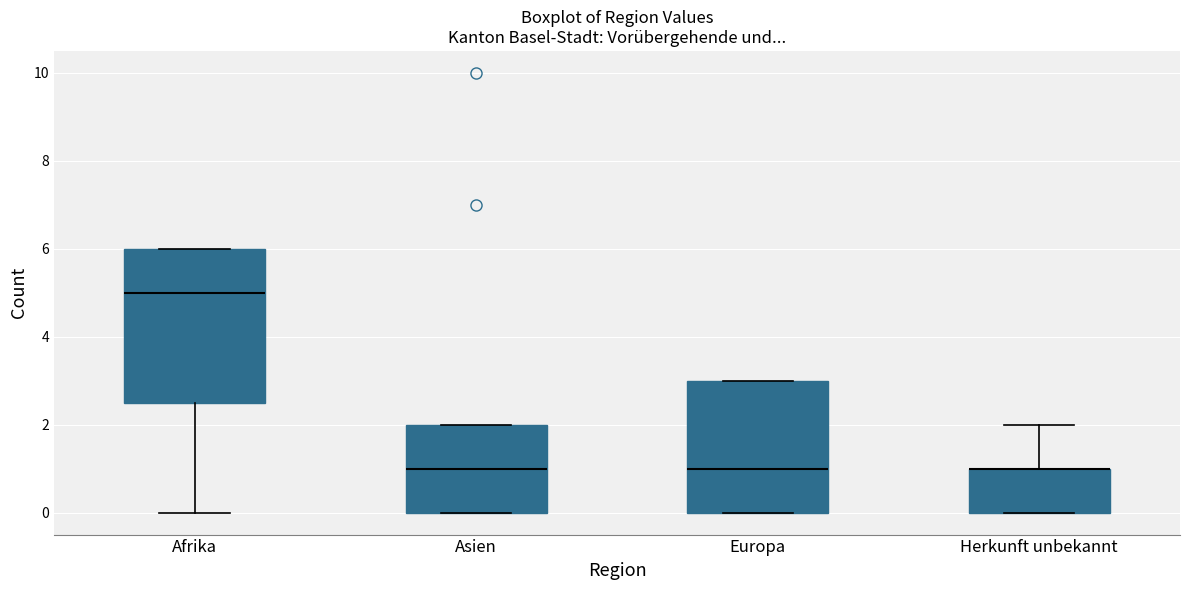

Comparing the boxes themselves (not the whiskers), which one is the tallest?

Afrika